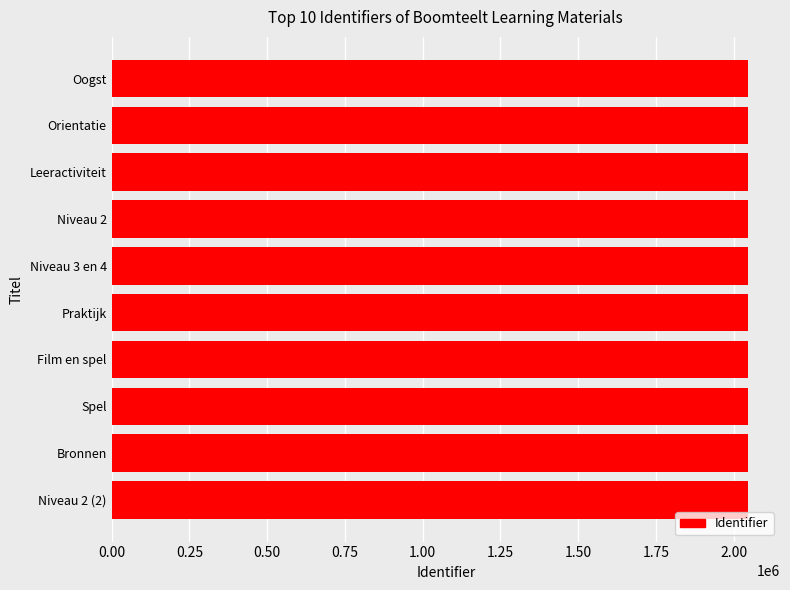

What is the greatest value displayed?

2046379